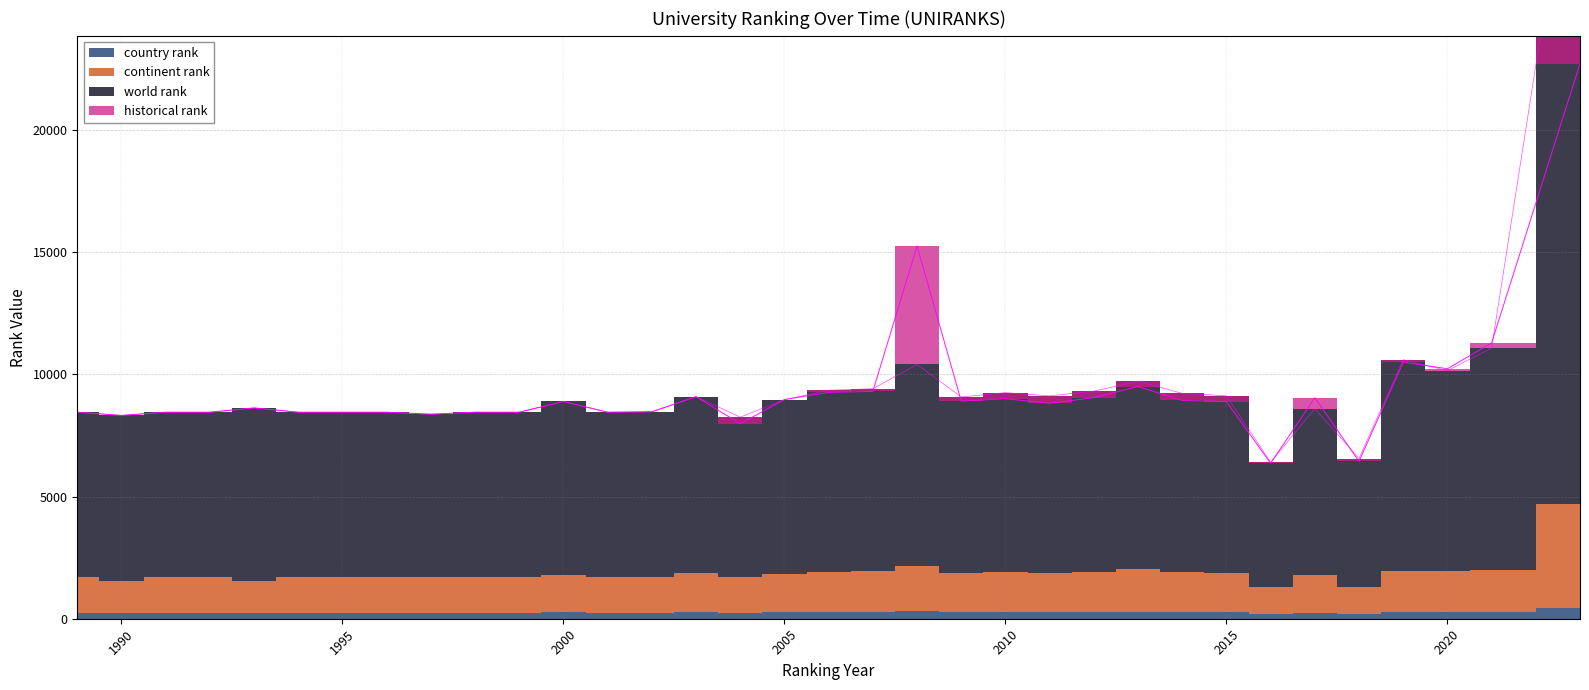

At which category is the sum across all series the highest?

2023